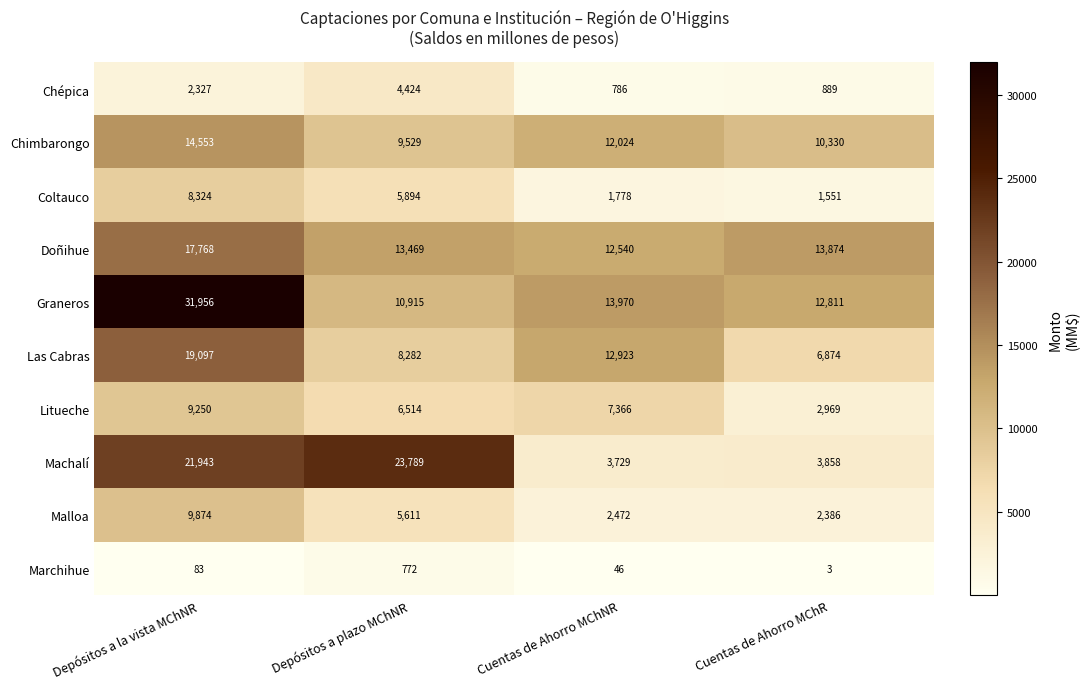

List the series in order of their peak value, highest first.

Graneros, Machalí, Las Cabras, Doñihue, Chimbarongo, Malloa, Litueche, Coltauco, Chépica, Marchihue